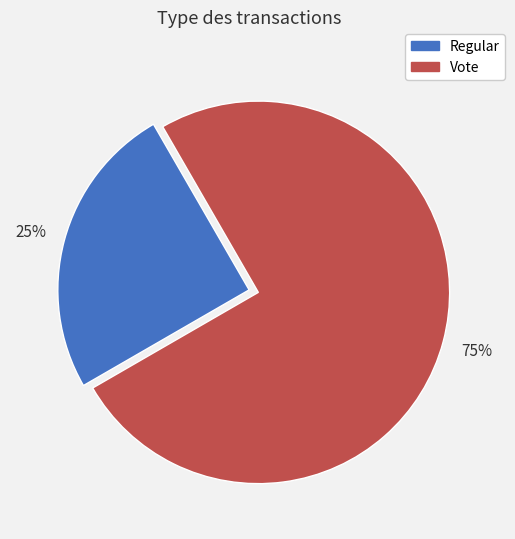

To the nearest percent, what percentage of the pie is Regular?

25%